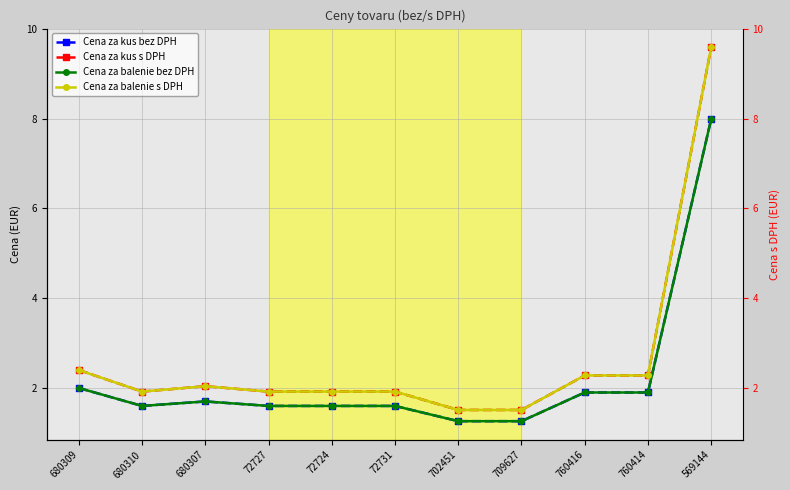

True or false: Cena za balenie s DPH has a value of 9.6 at 569144.

True